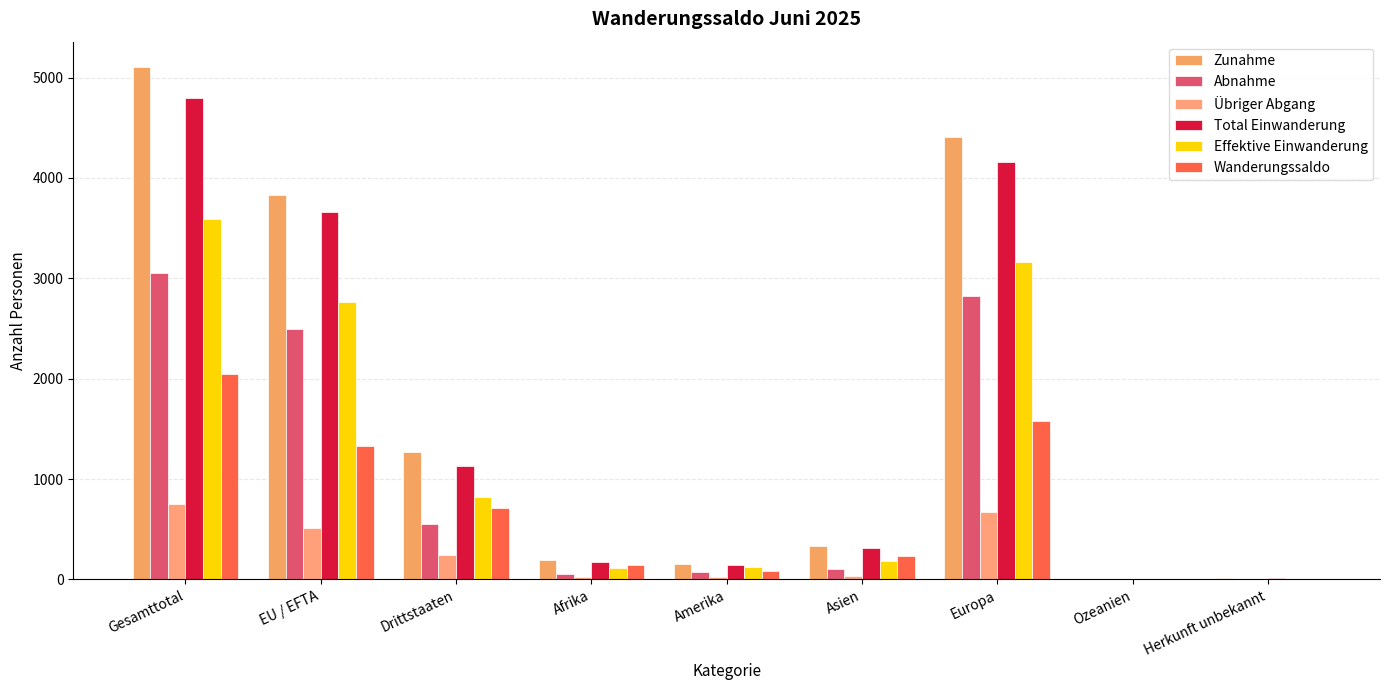

Are the bars horizontal?

No